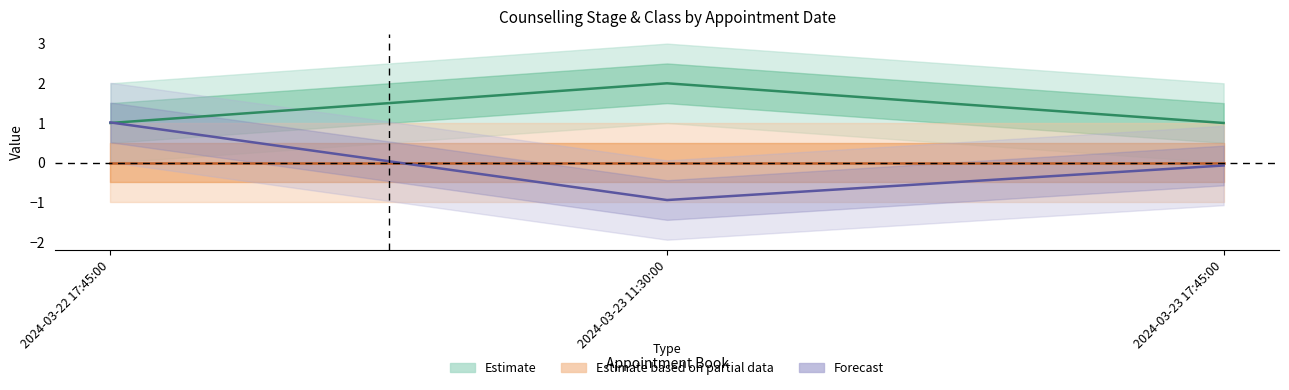

What is the value of the User Id scaled point at the 3rd from the left?

-0.1